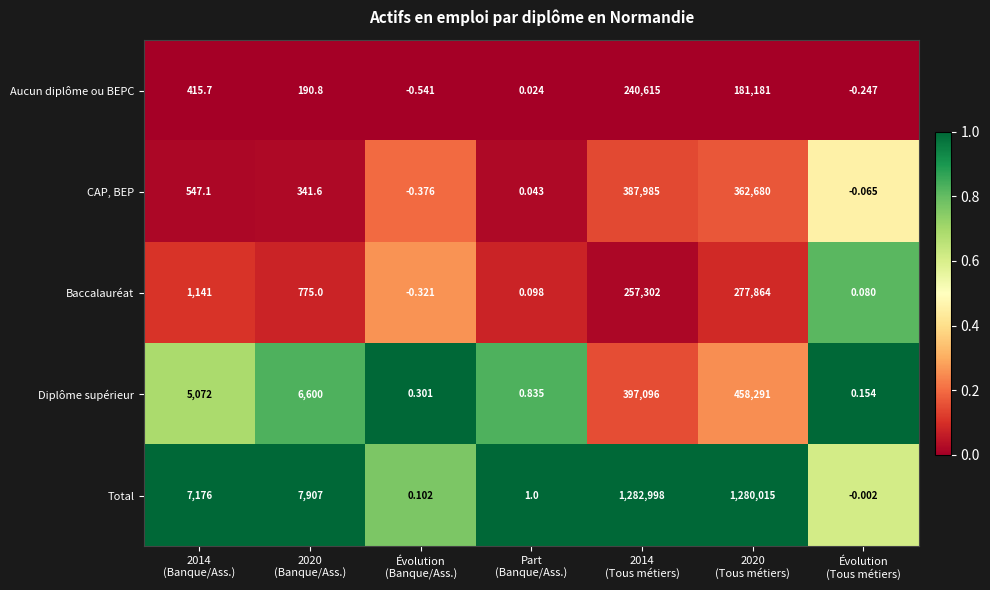

Which series has the widest spread of values?

Total